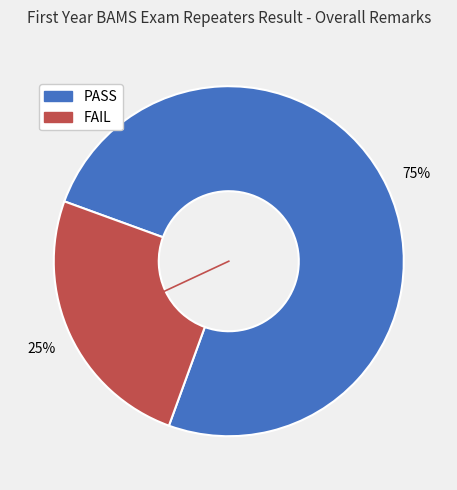

Which slice is the smallest?

FAIL